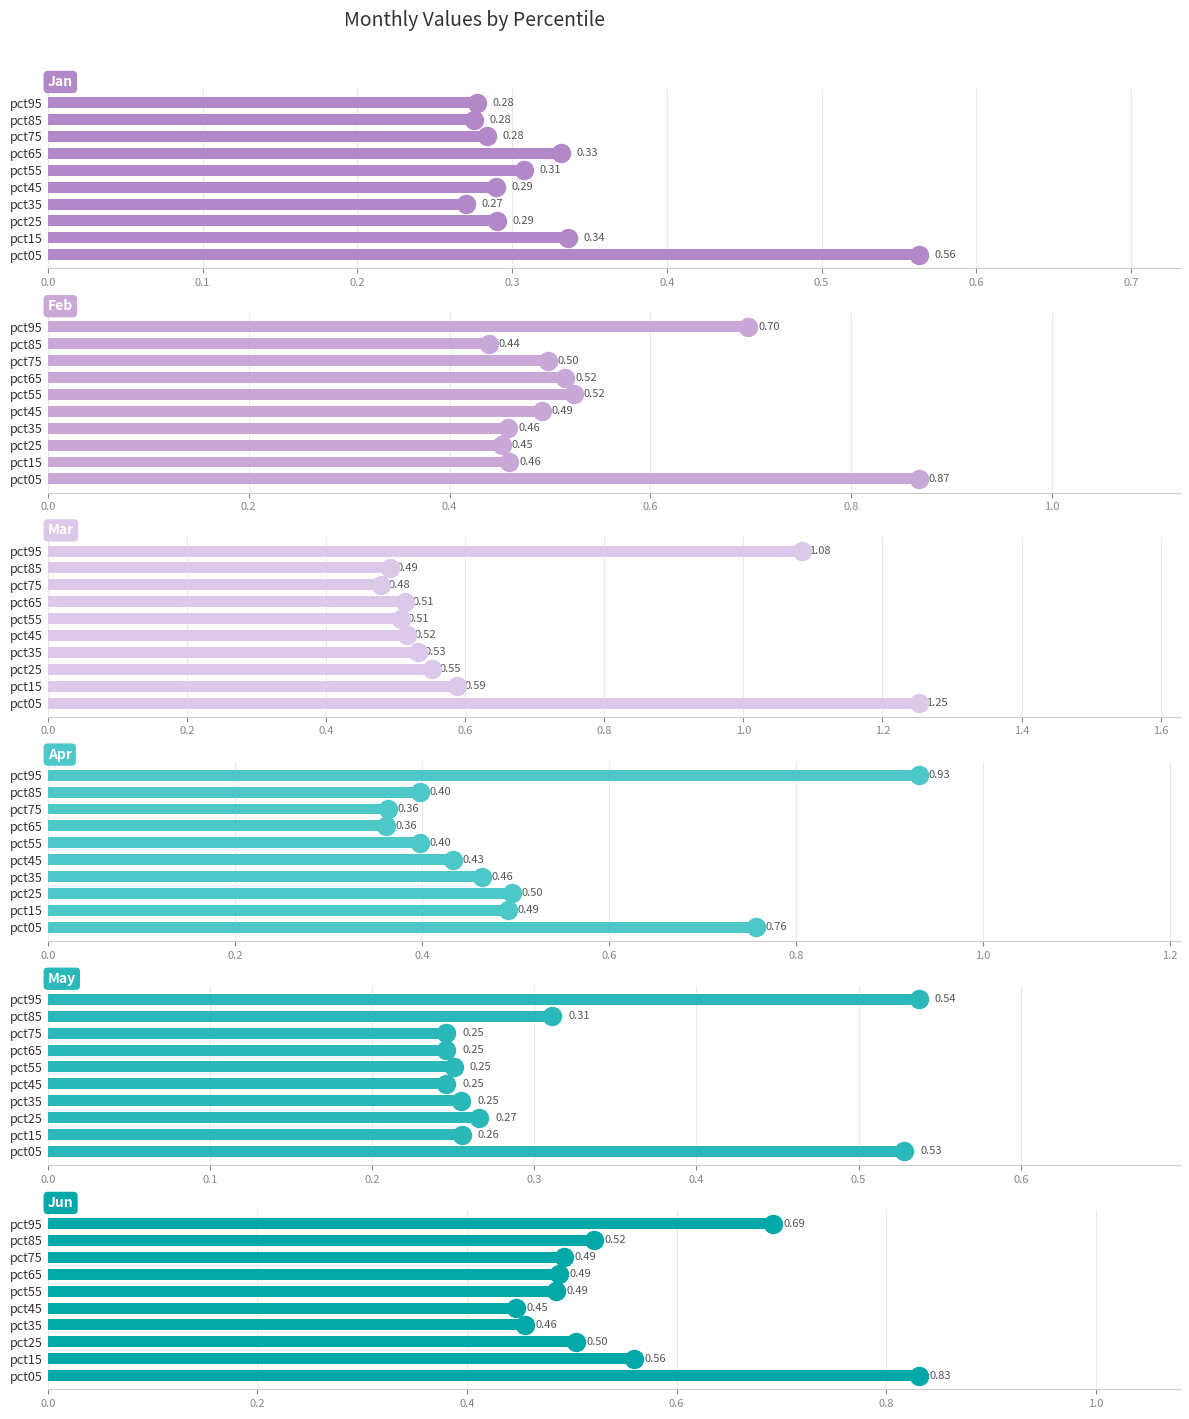

At how many categories does at least one series exceed 0?

10